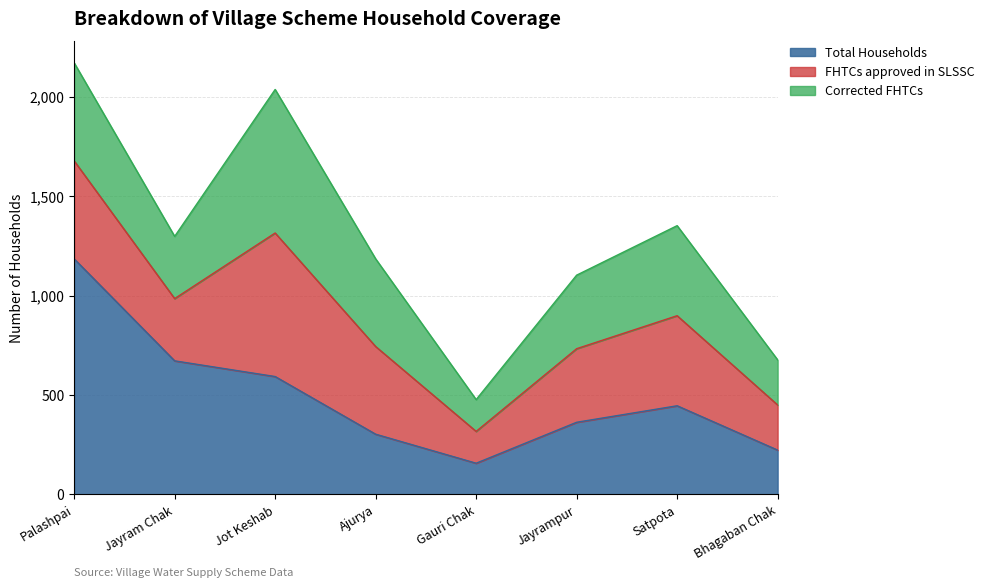

What are all the series names shown in the legend?

Total Households, FHTCs approved in SLSSC, Corrected FHTCs